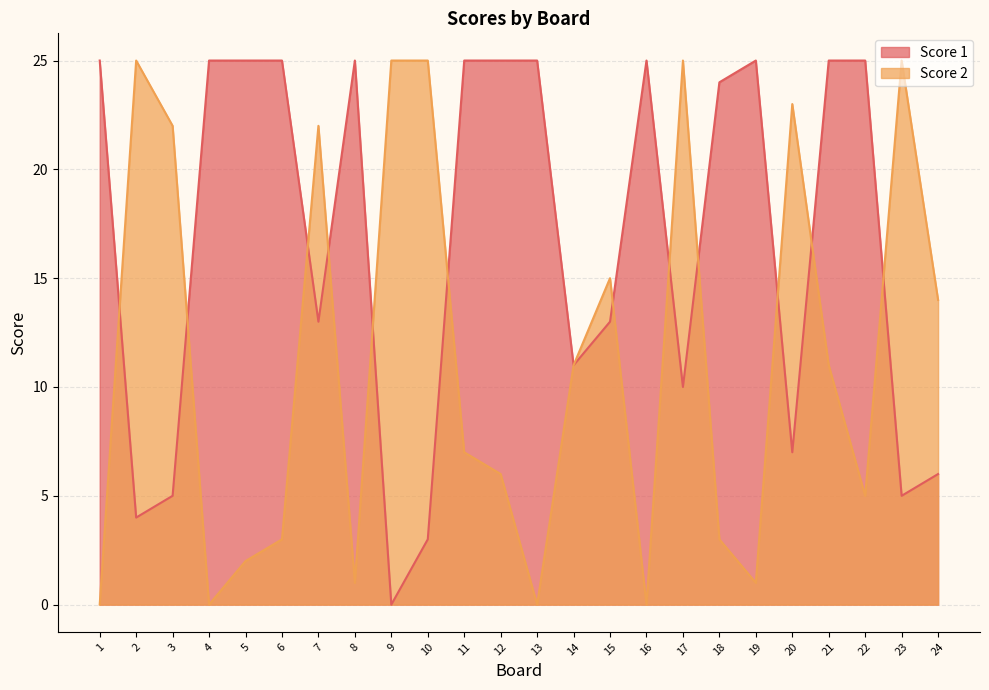

True or false: Score 1 has more than 1 interior local peaks.

True